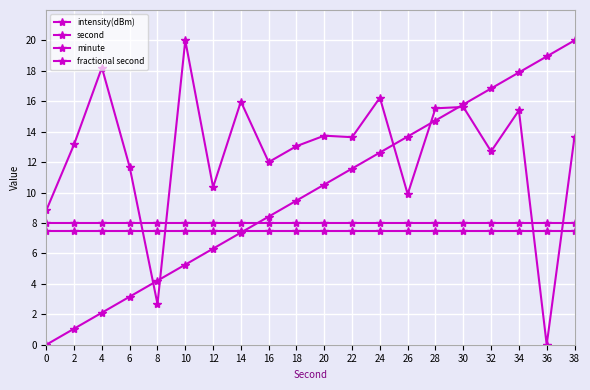

How many series are shown in this chart?

4